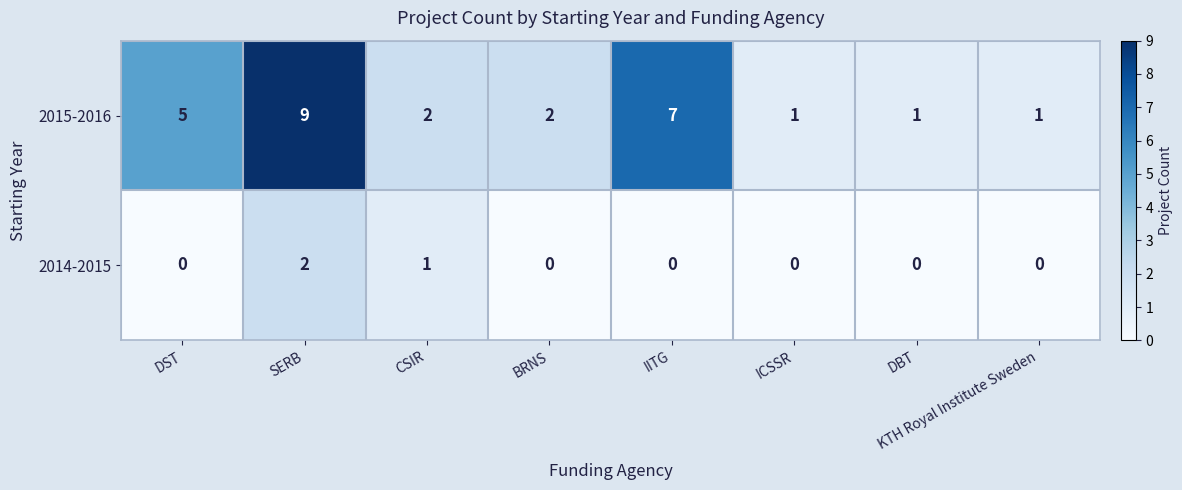

Is it true that 2014-2015 equals 0 at ICSSR?

True